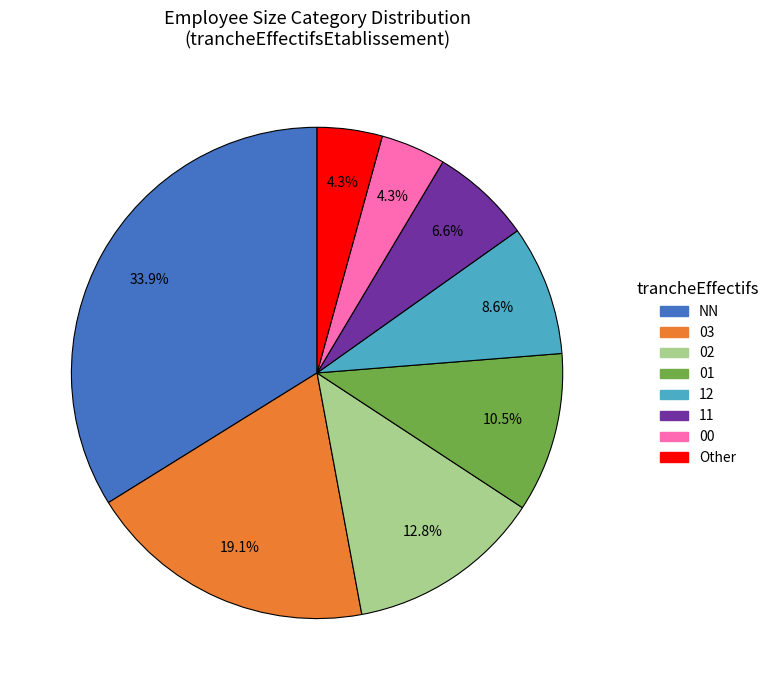

True or false: 00 accounts for 4% of the total.

True